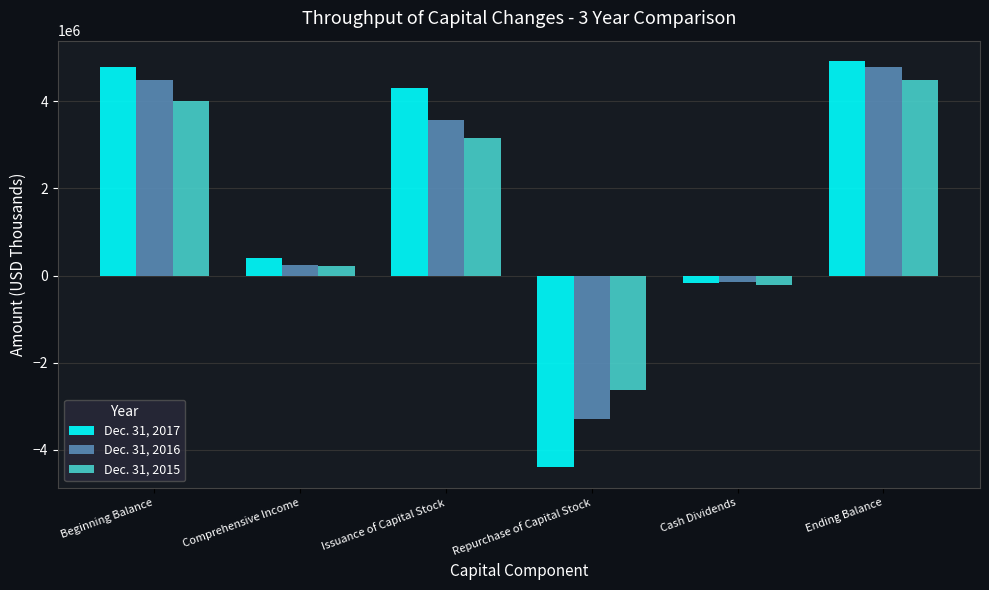

The Dec. 31, 2017 series shows -923784 at Repurchase of Capital Stock. True or false?

False